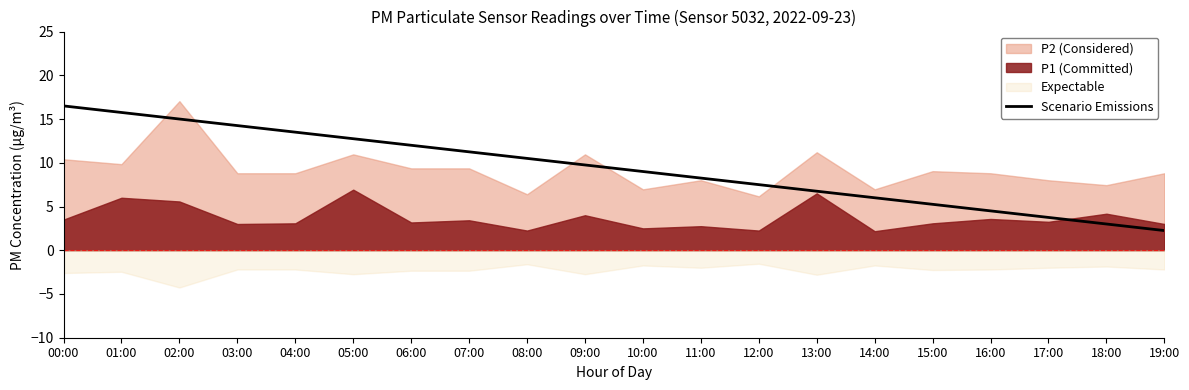

The chart shows a value of 5.2 at 15:00. True or false?

True